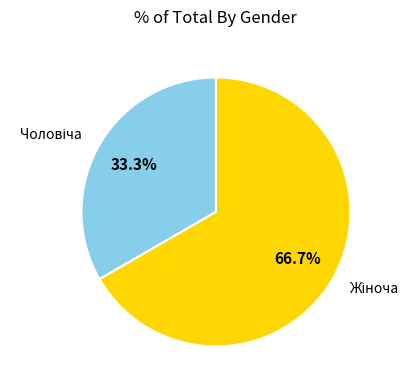

Is there any slice that represents more than half of the pie?

Yes